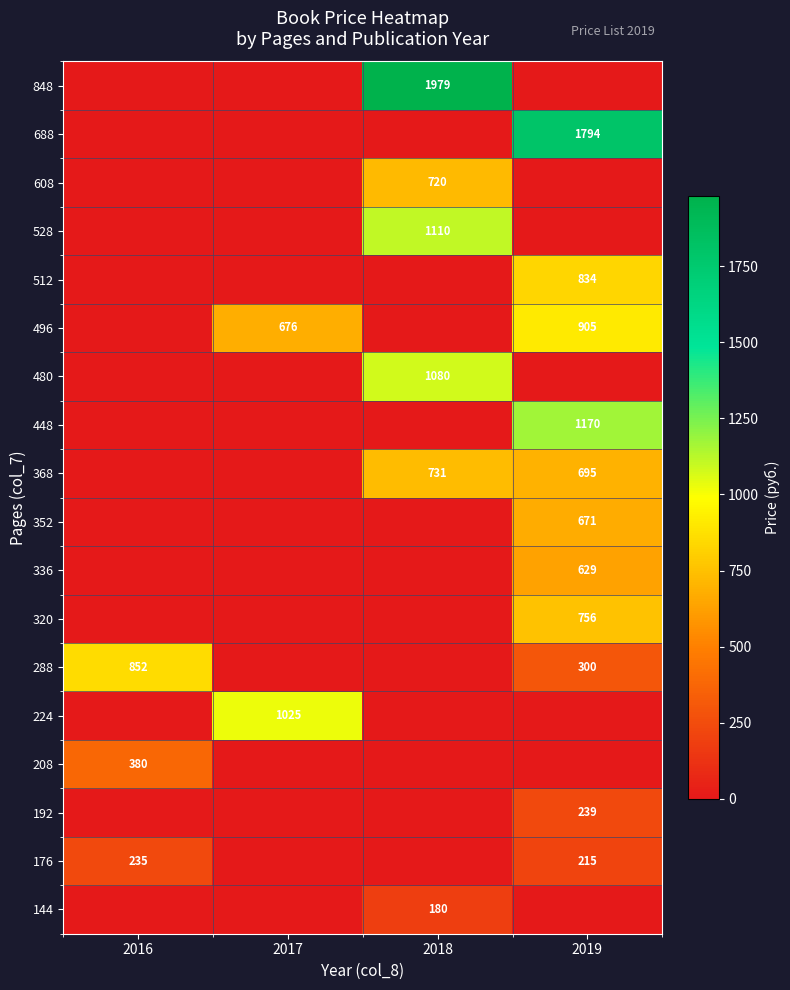

Is it true that 608 equals 720 at 2018?

True